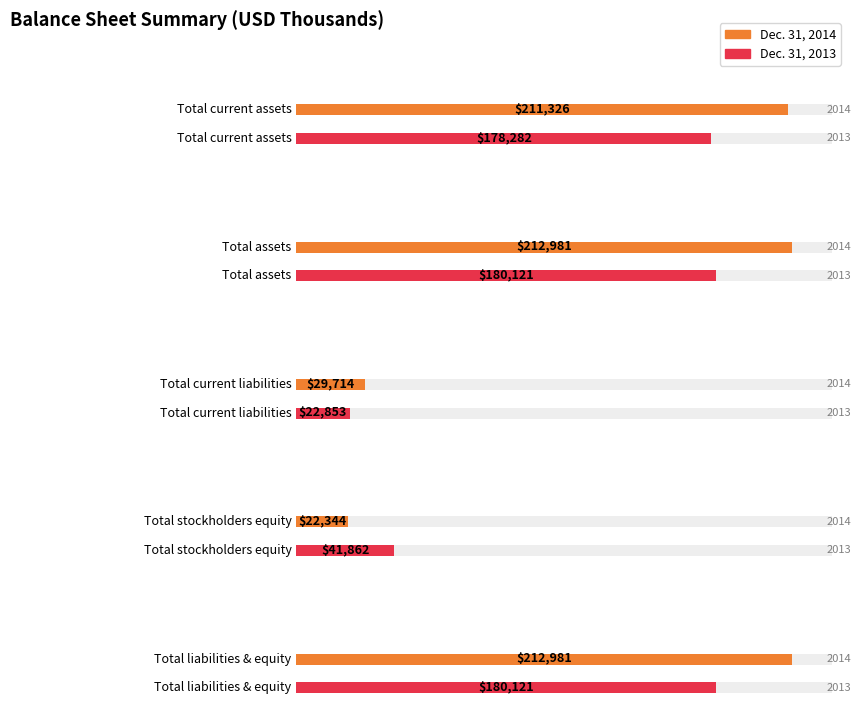

What is the label of the 5th bar from the right?

Total current assets